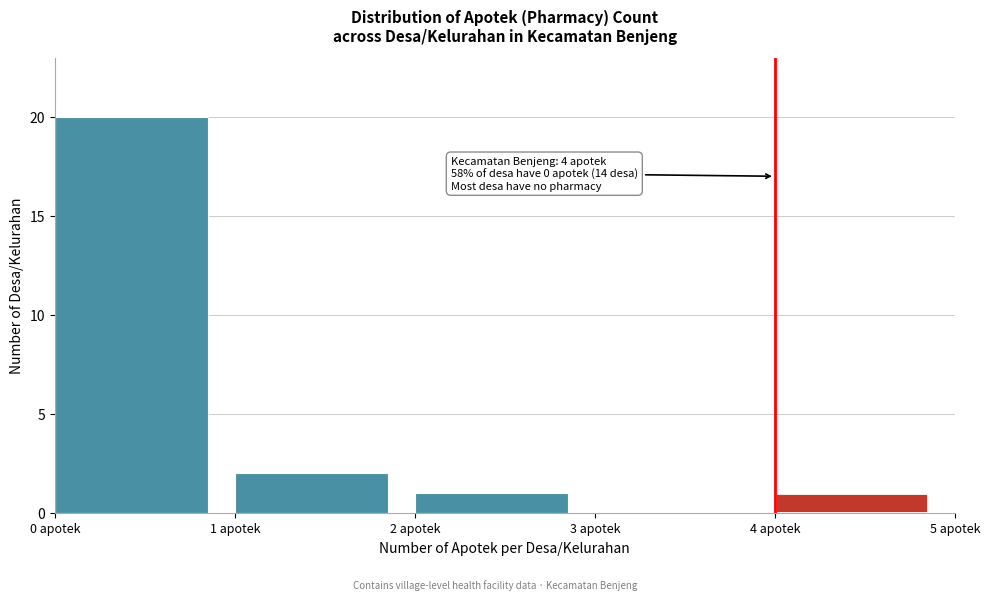

Over which range of the x-axis is the bar tallest?

0 to 1